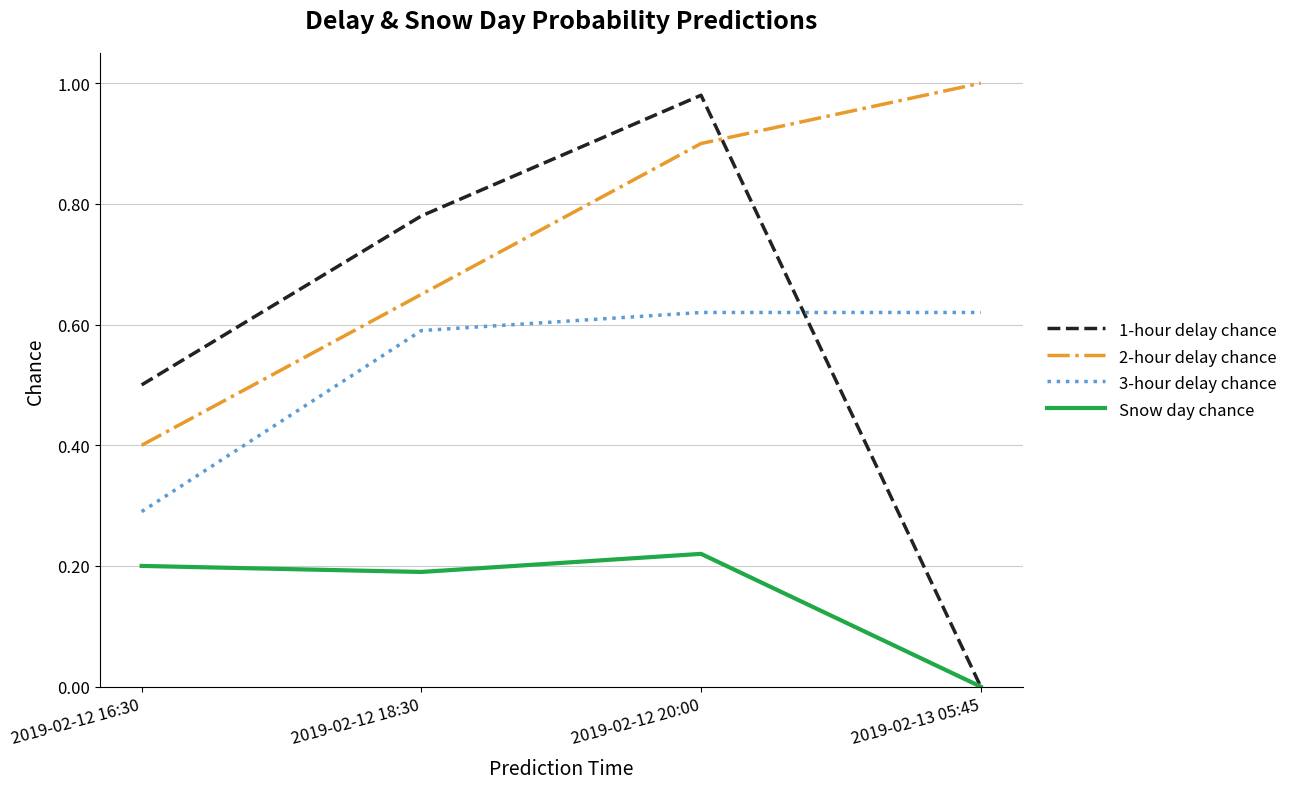

Which series changed the most between 2019-02-12 16:30 and 2019-02-13 05:45?

2-hour delay chance